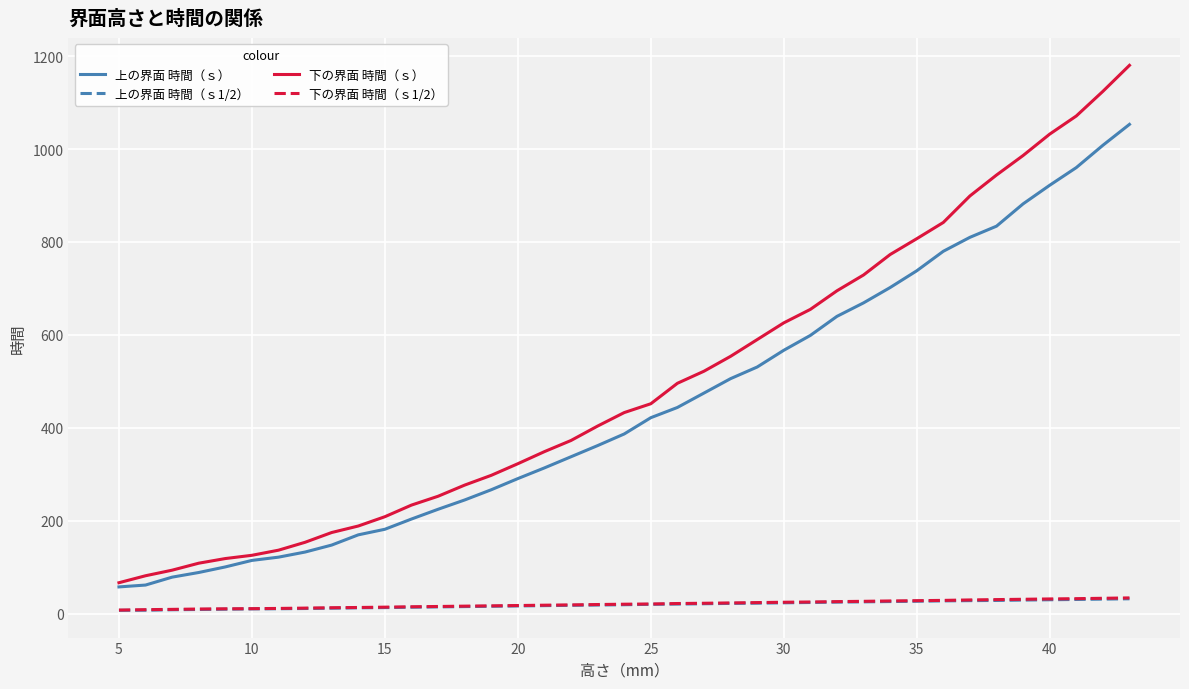

True or false: 上の界面 時間（ｓ1/2） and 上の界面 時間（ｓ） intersect in this chart.

False